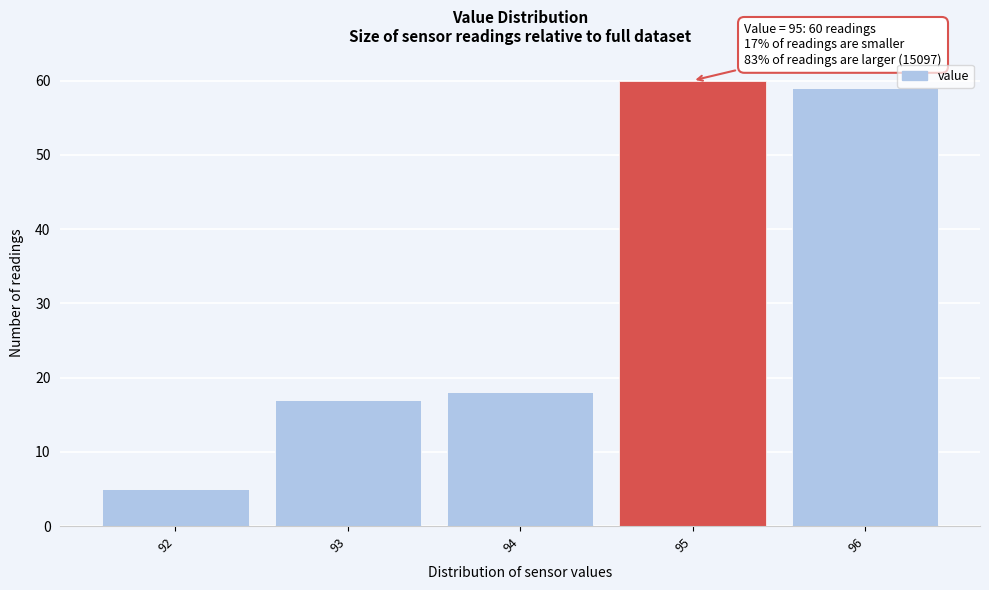

Over which range of the x-axis is the bar tallest?

94.5 to 95.5